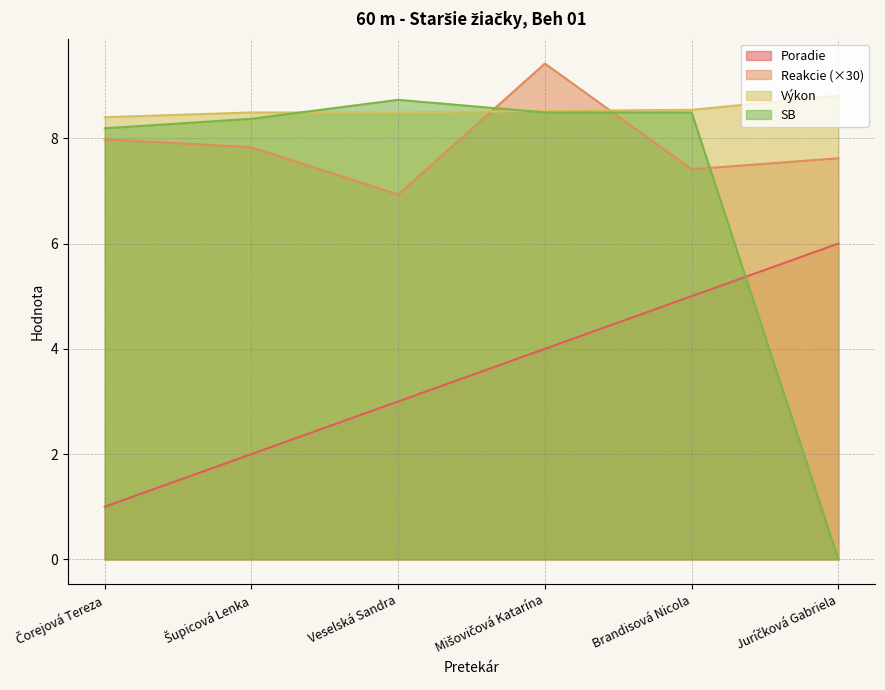

What is the label of the 6th point from the right?

Čorejová Tereza